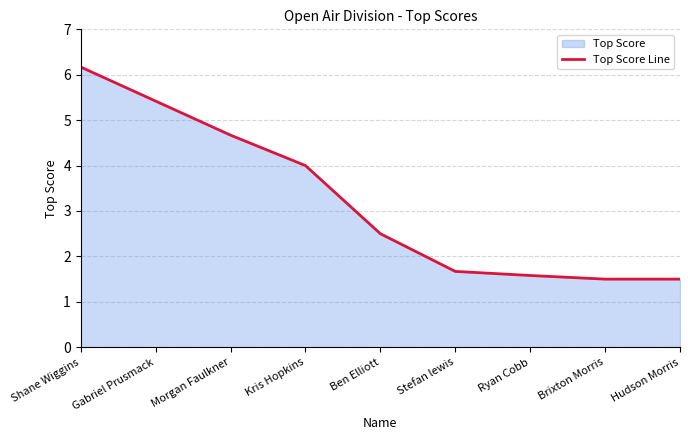

Between Stefan lewis and Morgan Faulkner, which is larger?

Morgan Faulkner